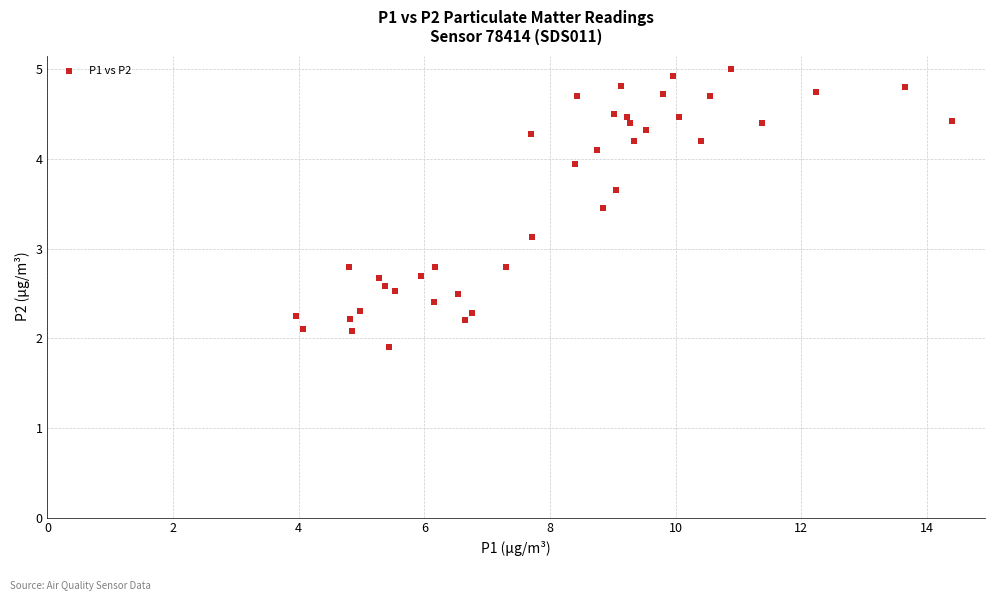

What Y value in the scatter plot is closest to 3?

3.1